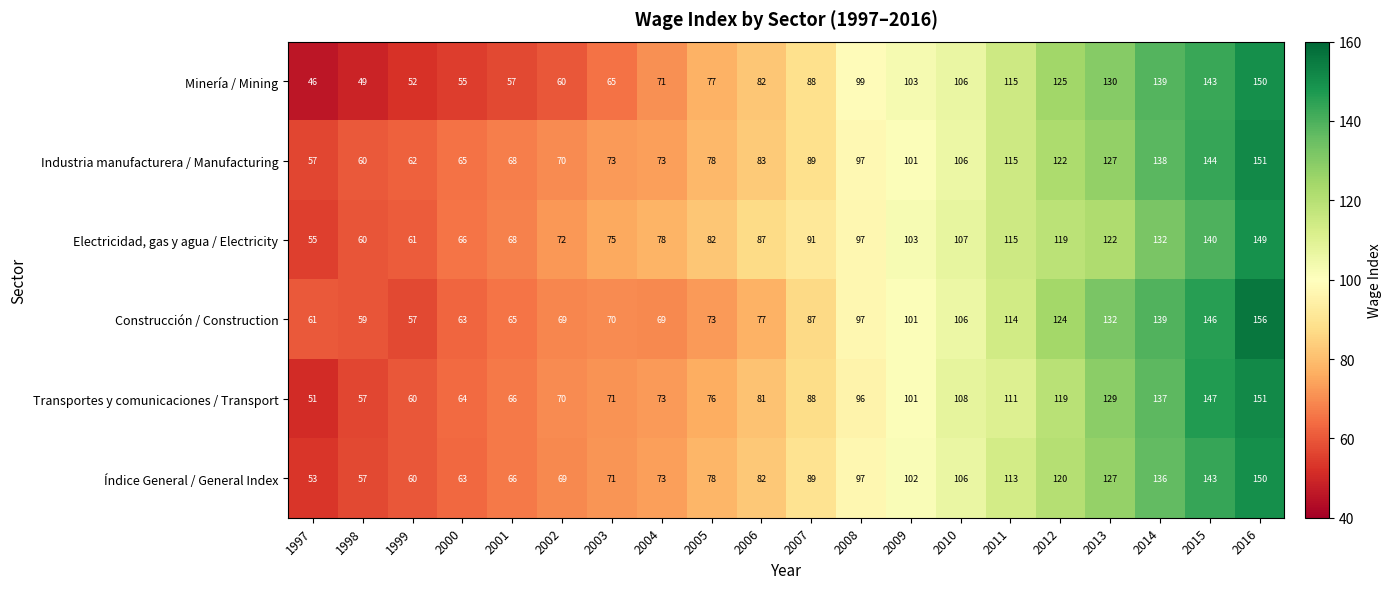

At which label is Transportes y comunicaciones / Transport closest to 101?

2009